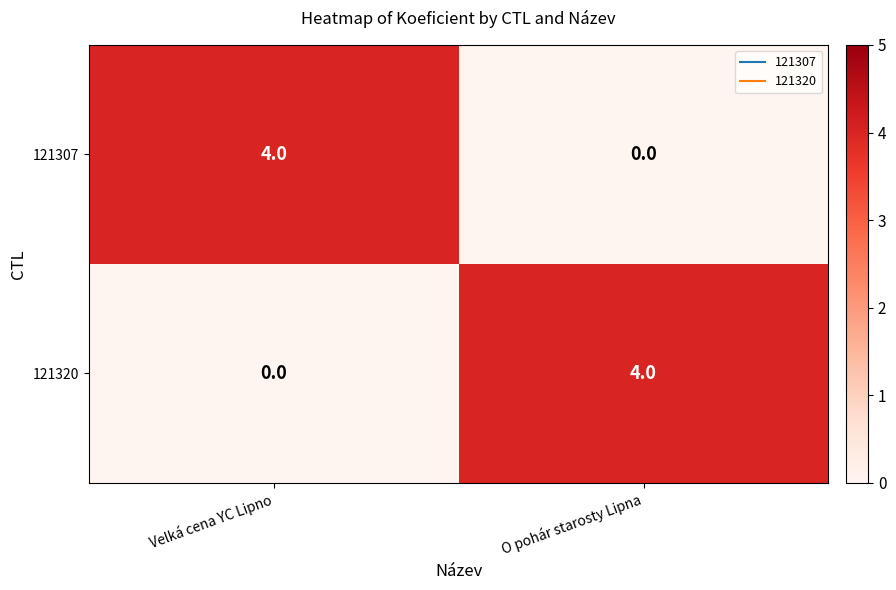

What is the sum of the 121320 values at O pohár starosty Lipna and Velká cena YC Lipno?

4